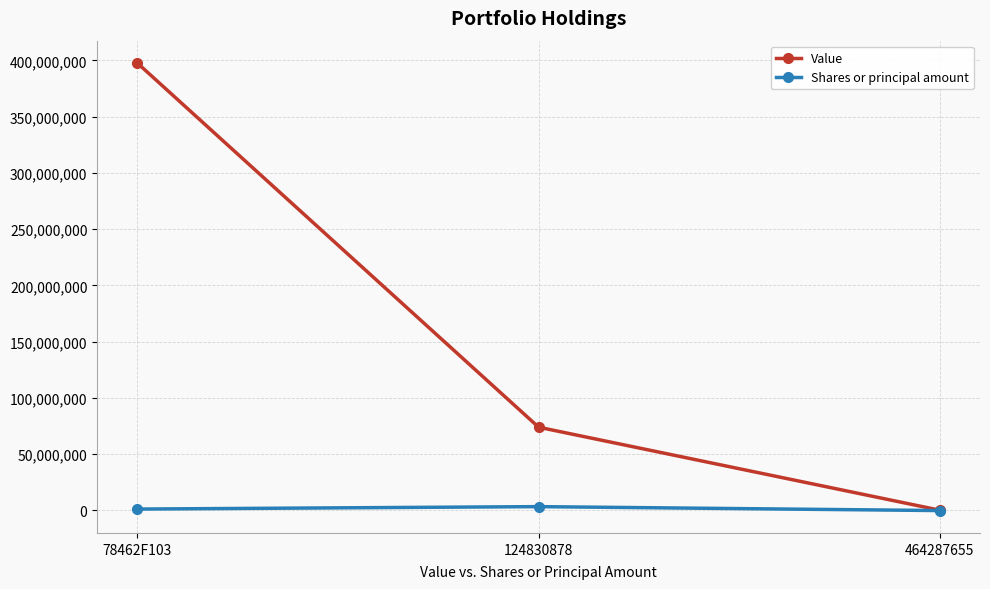

Count the Value values in the range 0 to 397728000.

3